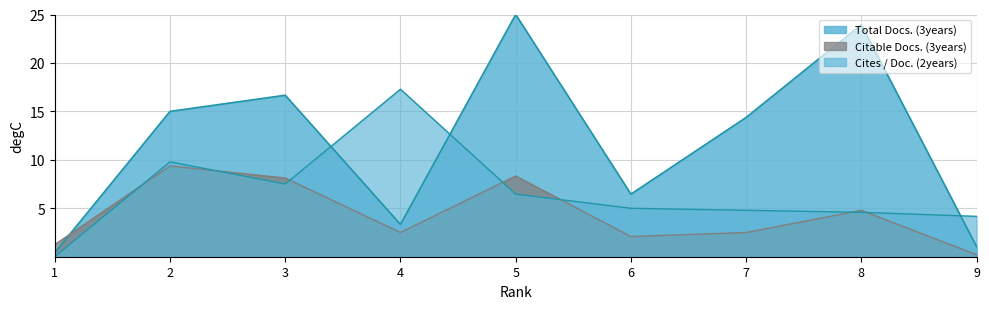

What is the value of the Citable Docs. (3years) point at the 8th from the left?

4.8